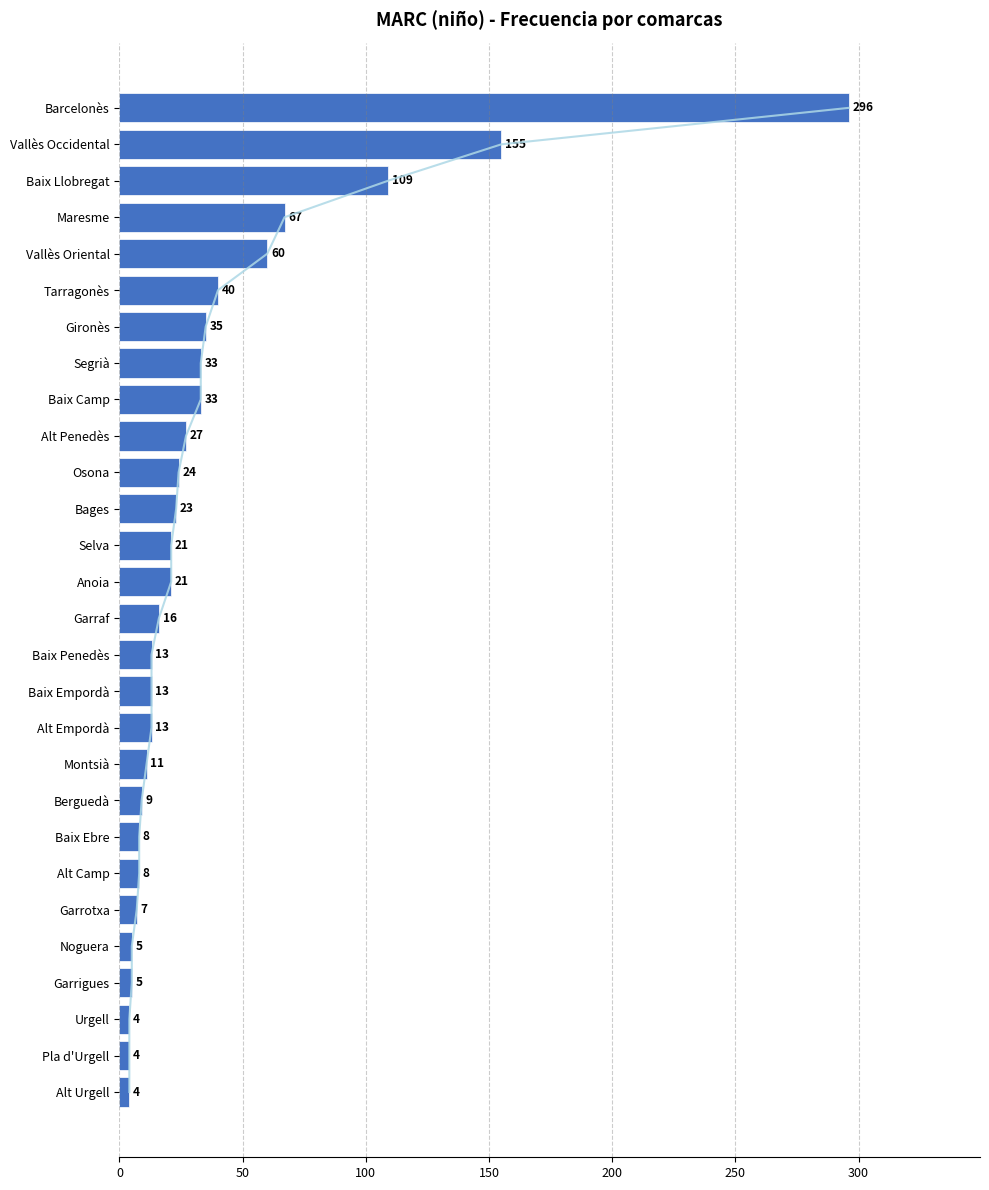

What is the approximate value at Garrigues?

5